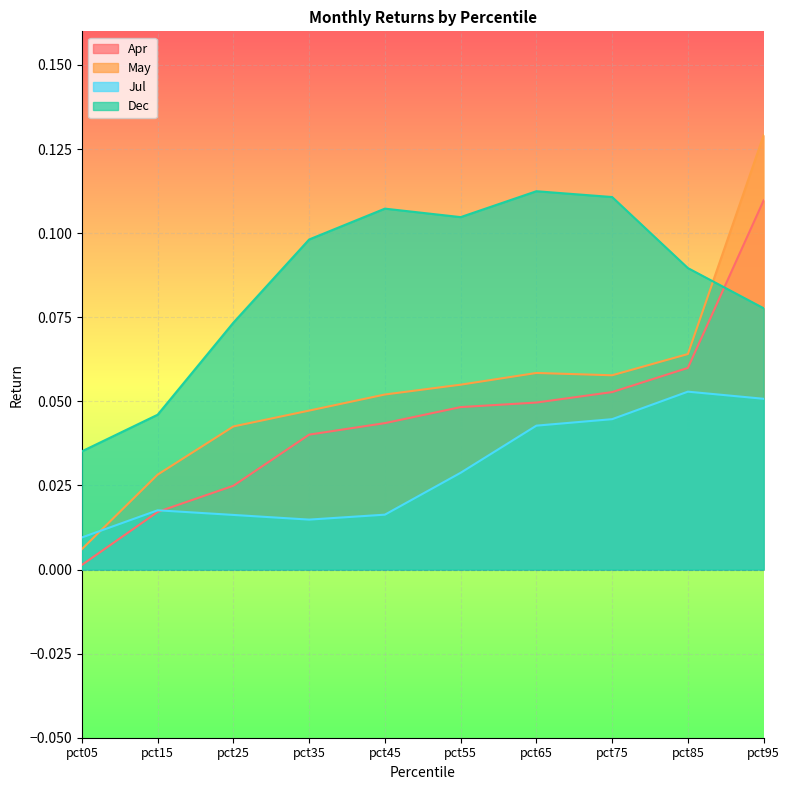

How many lines are shown in the chart?

4